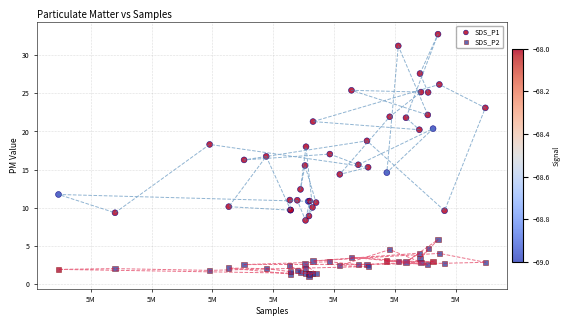

What is the X range (max minus min) for the scatter plot?

35117.0